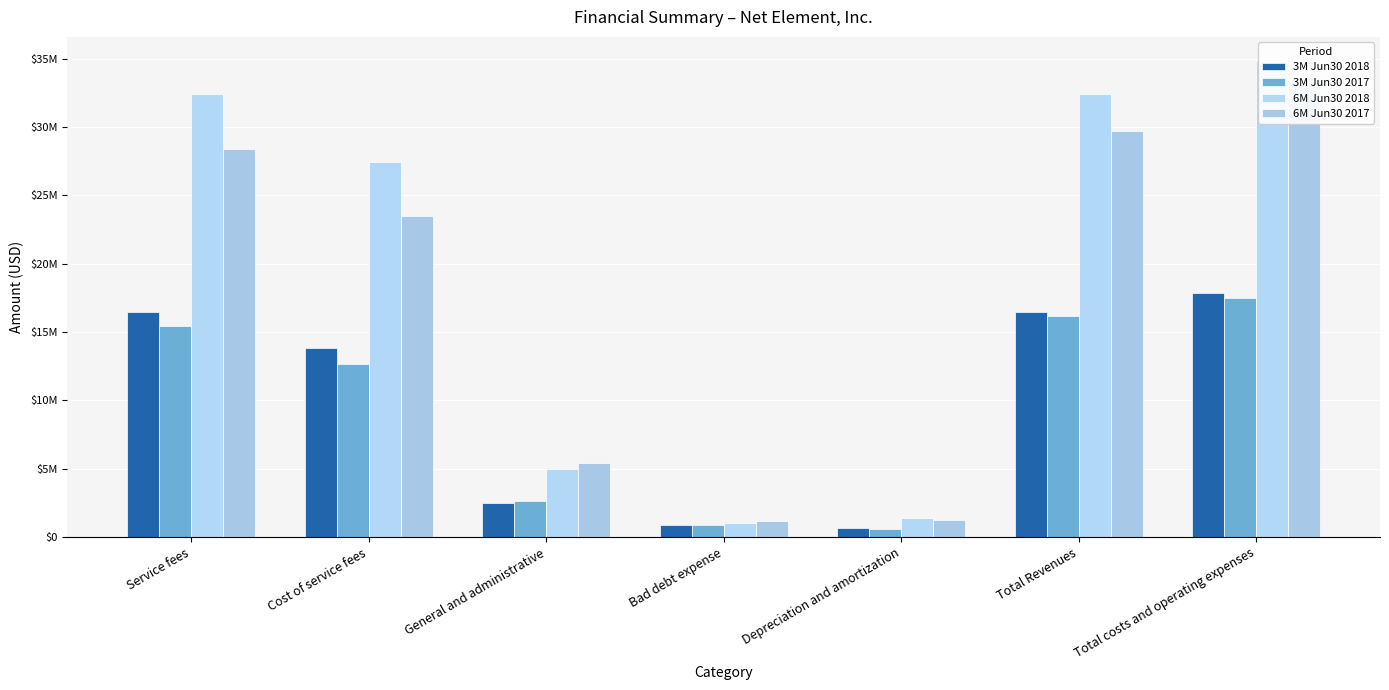

Reading left to right, extract all data points from this chart.

3M Jun30 2018: 16464717	13814008	2499496	877898	662525	16464717	17876427
3M Jun30 2017: 15456310	12653556	2599178	865863	573018	16141041	17484988
6M Jun30 2018: 32447111	27432342	4945977	999171	1366063	32447111	34848064
6M Jun30 2017: 28362086	23475543	5430338	1145621	1230381	29702982	33309665